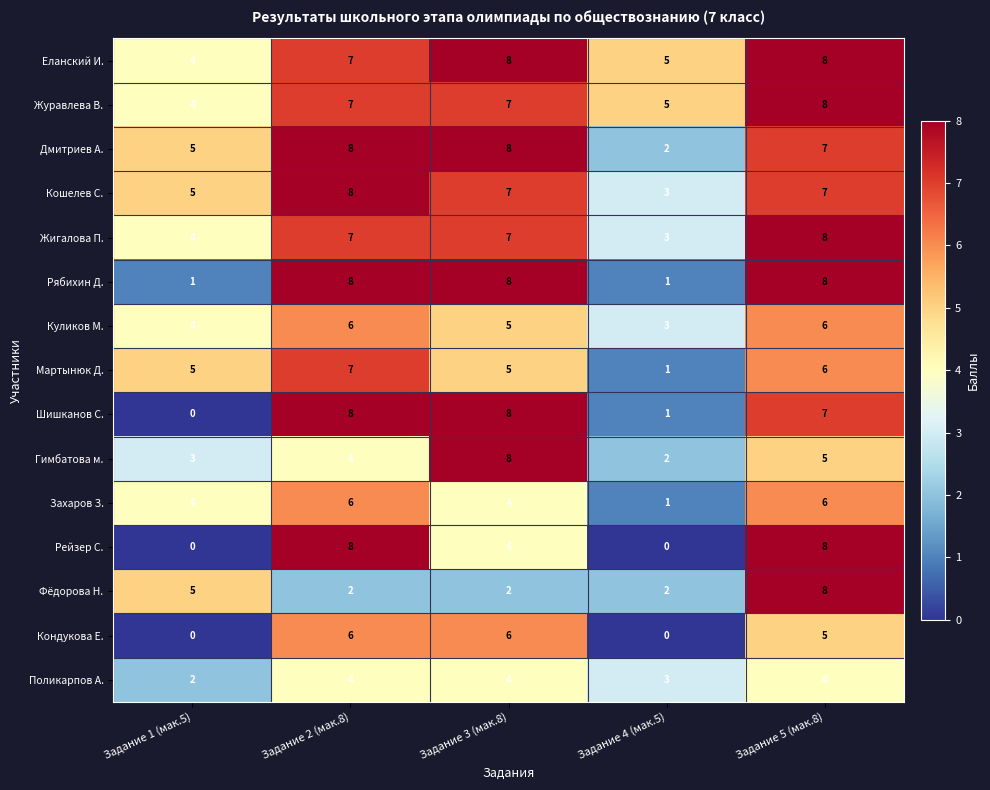

Which series changed the most between Задание 2 (мак.8) and Задание 5 (мак.8)?

Фёдорова Н.